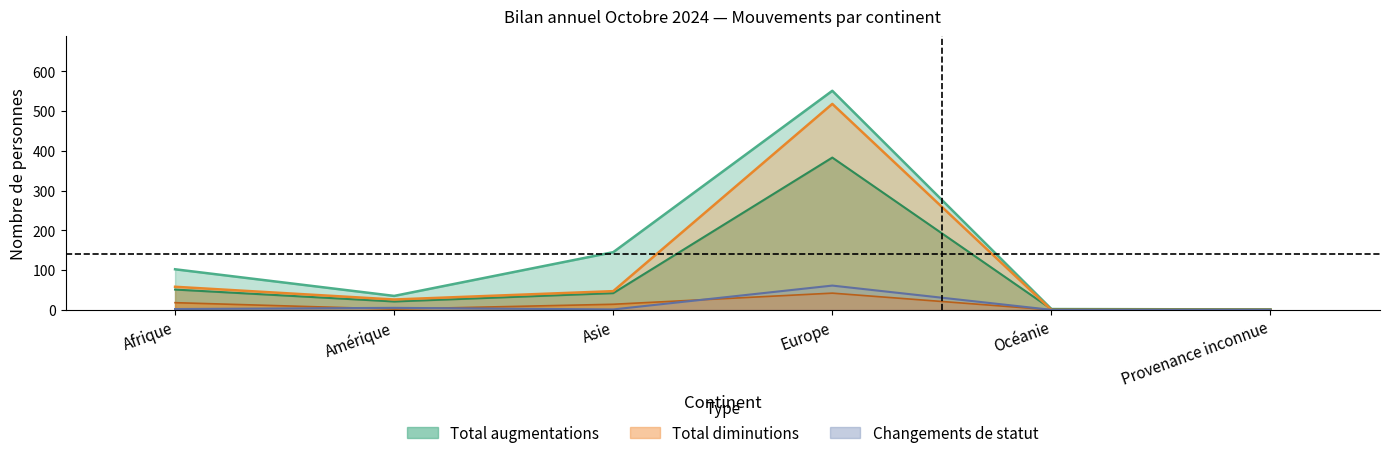

How many lines are shown in the chart?

5